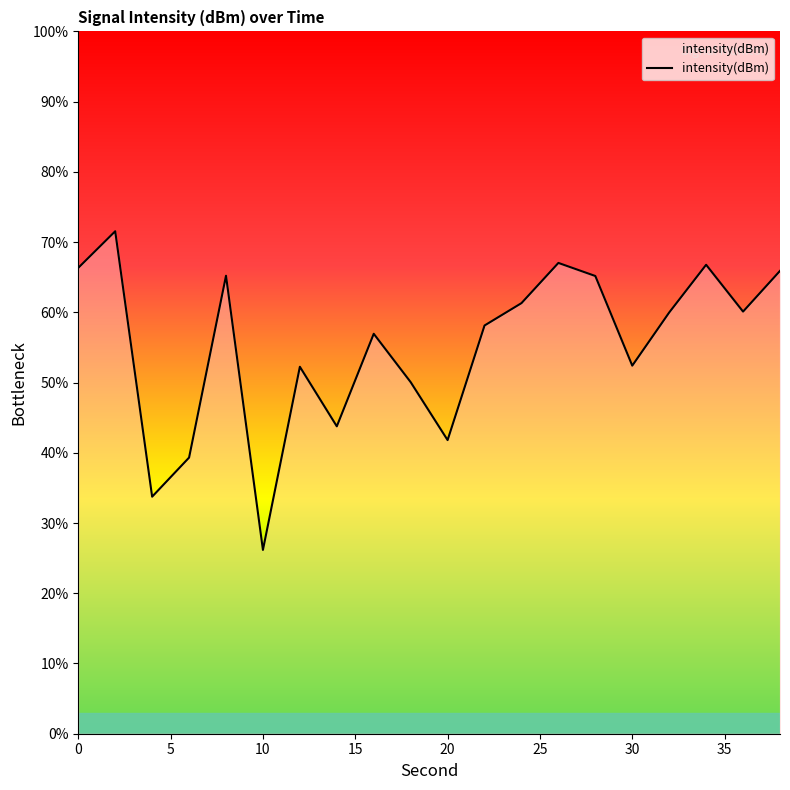

What is the smallest value displayed?

26.2